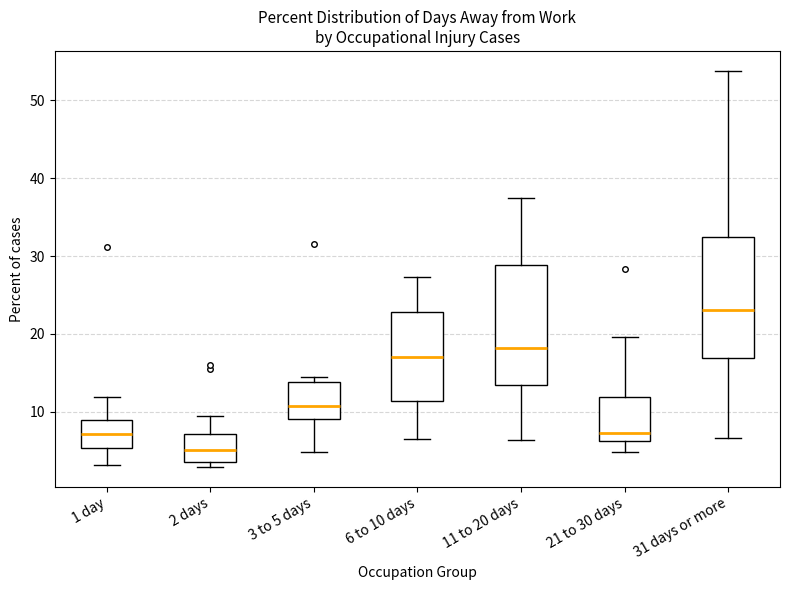

Reading left to right, transcribe this box plot: for each box, give where its median line is, the range the box spans, and where its two whiskers end, as read against the y-axis. The values are not printed on the chart, so give them approximately, as read against the axis.

1 day: median 7, box 5 to 9, whiskers 3 to 12
2 days: median 5, box 4 to 7, whiskers 3 to 10
3 to 5 days: median 11, box 9 to 14, whiskers 5 to 15
6 to 10 days: median 17, box 11 to 23, whiskers 7 to 27
11 to 20 days: median 18, box 13 to 29, whiskers 6 to 38
21 to 30 days: median 7, box 6 to 12, whiskers 5 to 20
31 days or more: median 23, box 17 to 32, whiskers 7 to 54